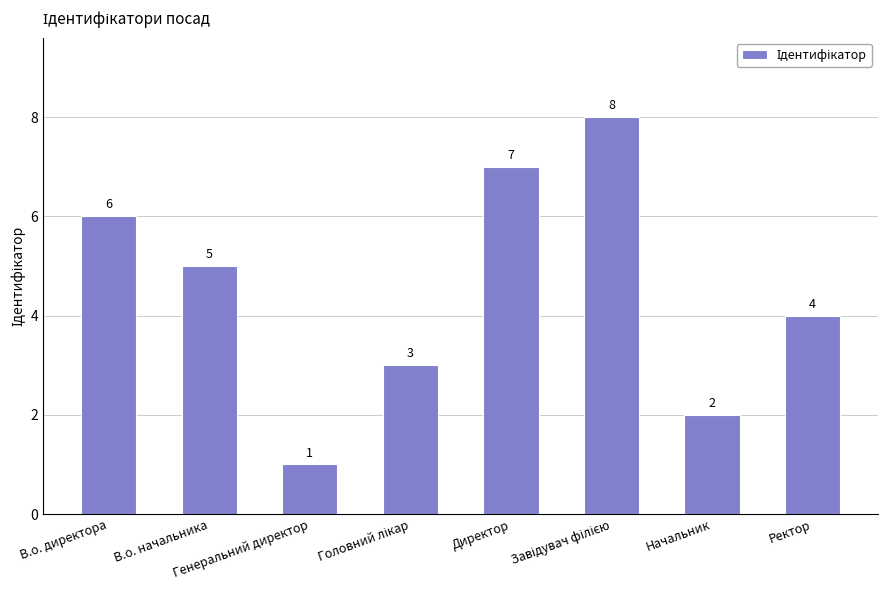

What is the smallest value displayed?

1